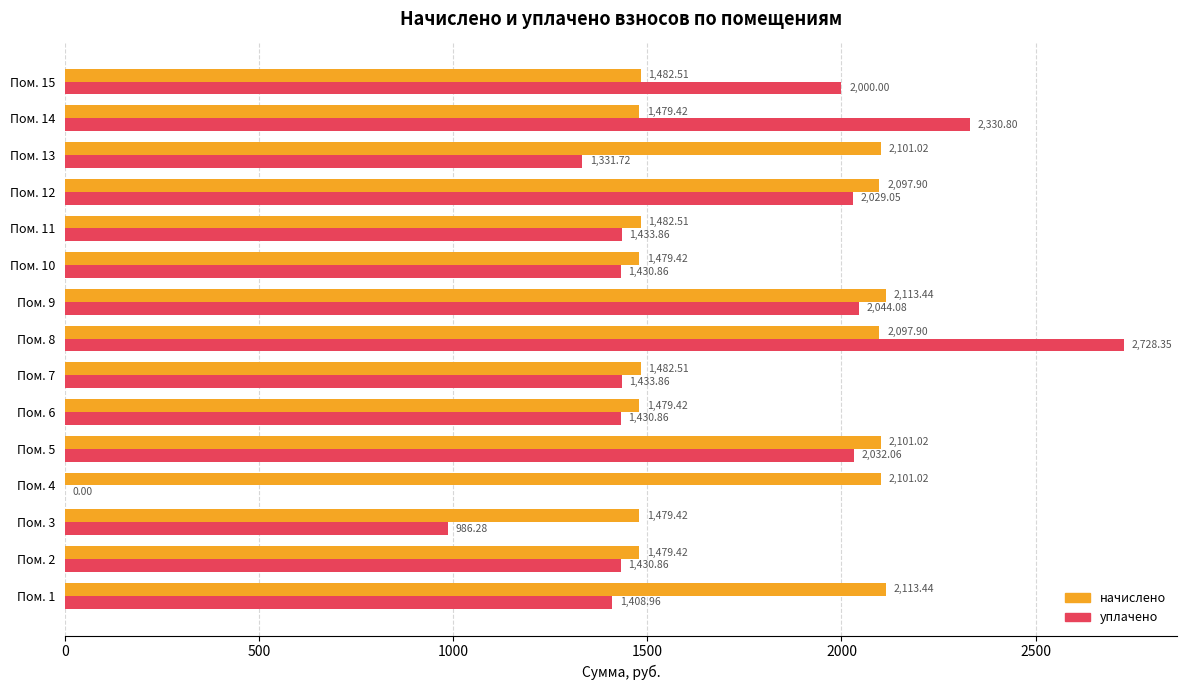

Is the value of уплачено at Пом. 14 greater than the value of начислено at Пом. 7?

Yes